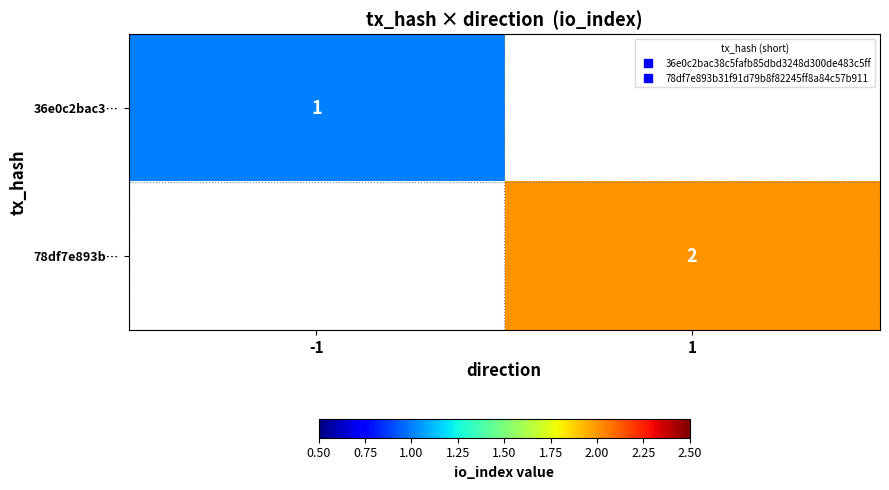

List the labels in order of 78df7e893b… value, largest first.

-1, 1